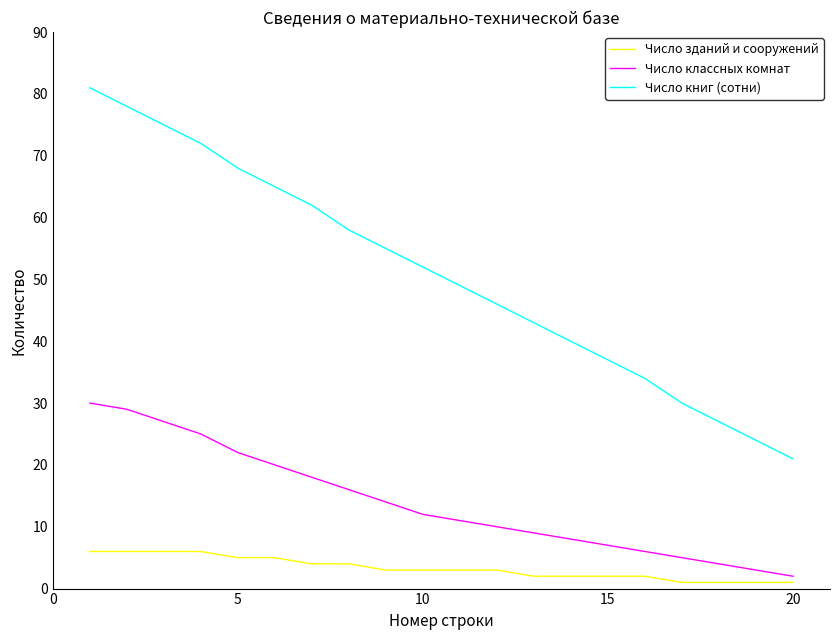

How many series are shown in this chart?

3